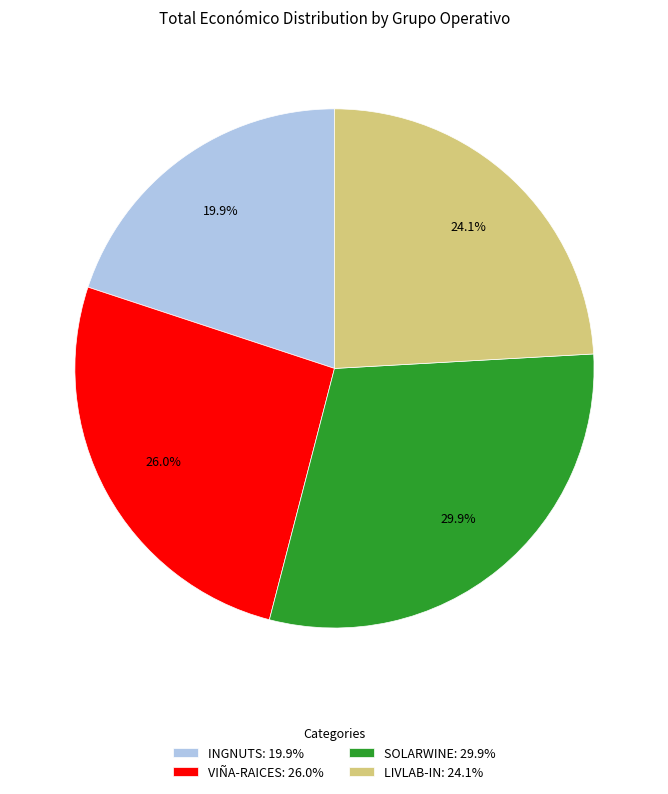

To the nearest percent, what is the average slice percentage?

25%